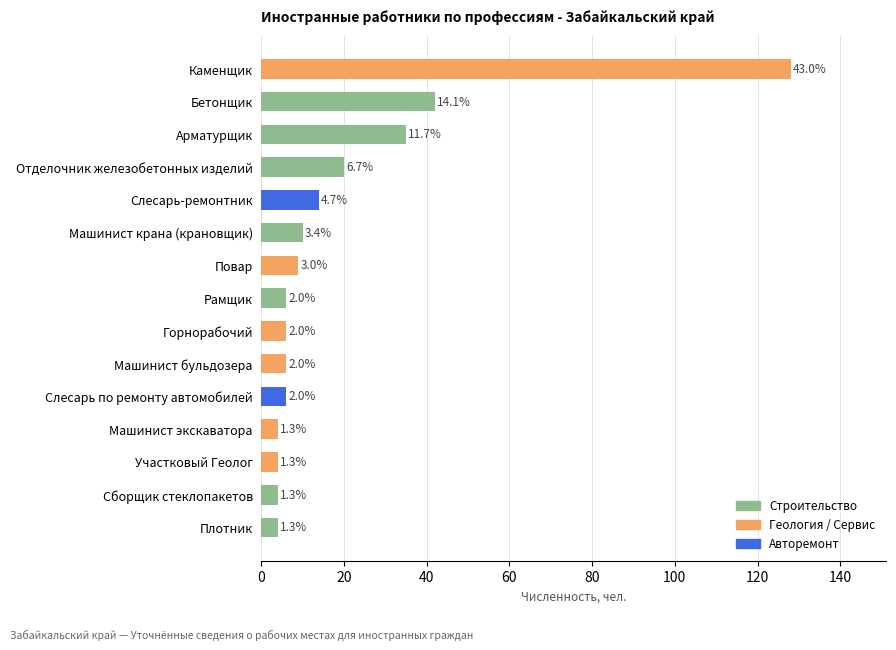

How many bars are there in total?

15